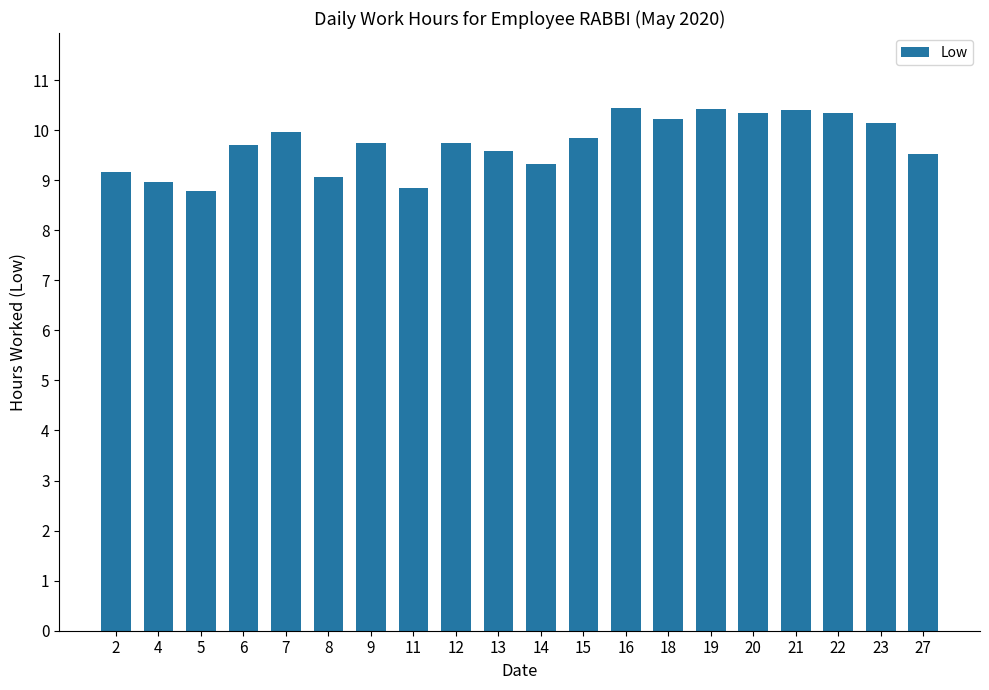

Are the bars horizontal?

No